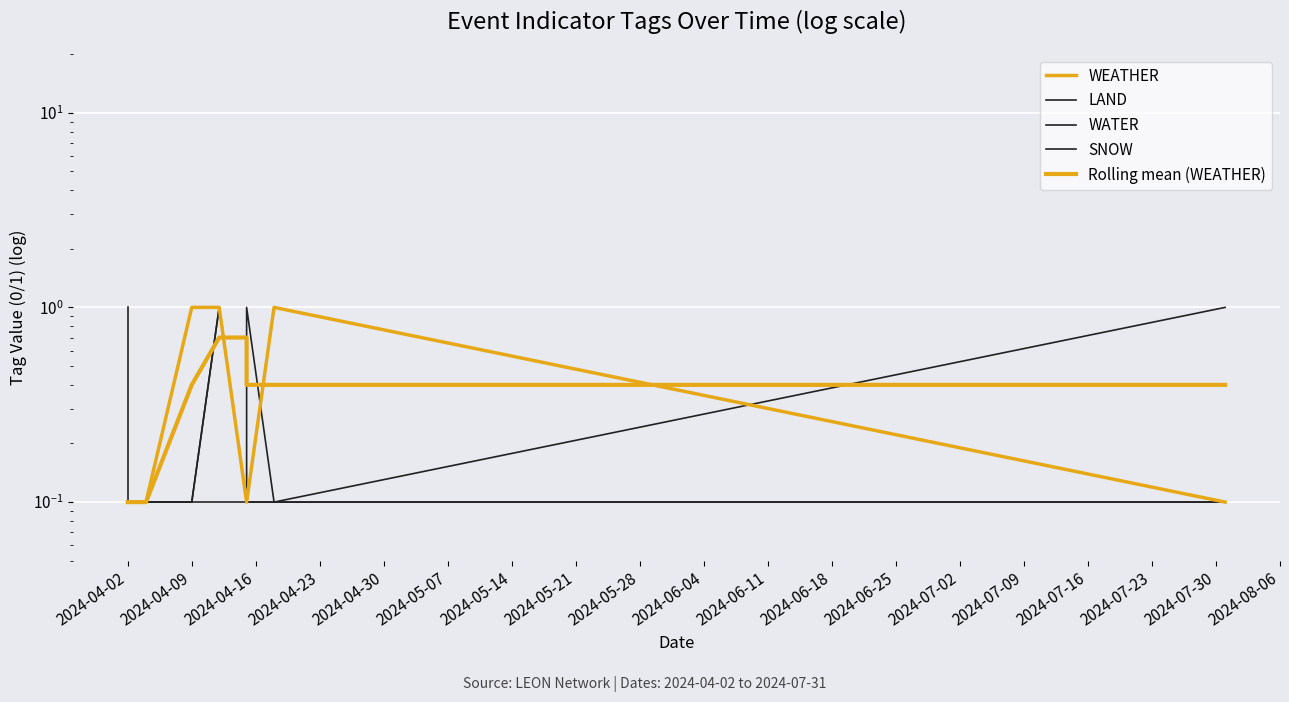

How many times do WATER and Rolling mean (WEATHER) cross each other?

4